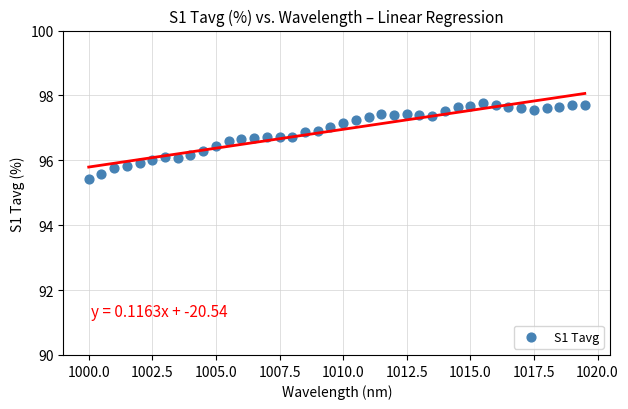

What is the range of X values (max minus min)?

19.5